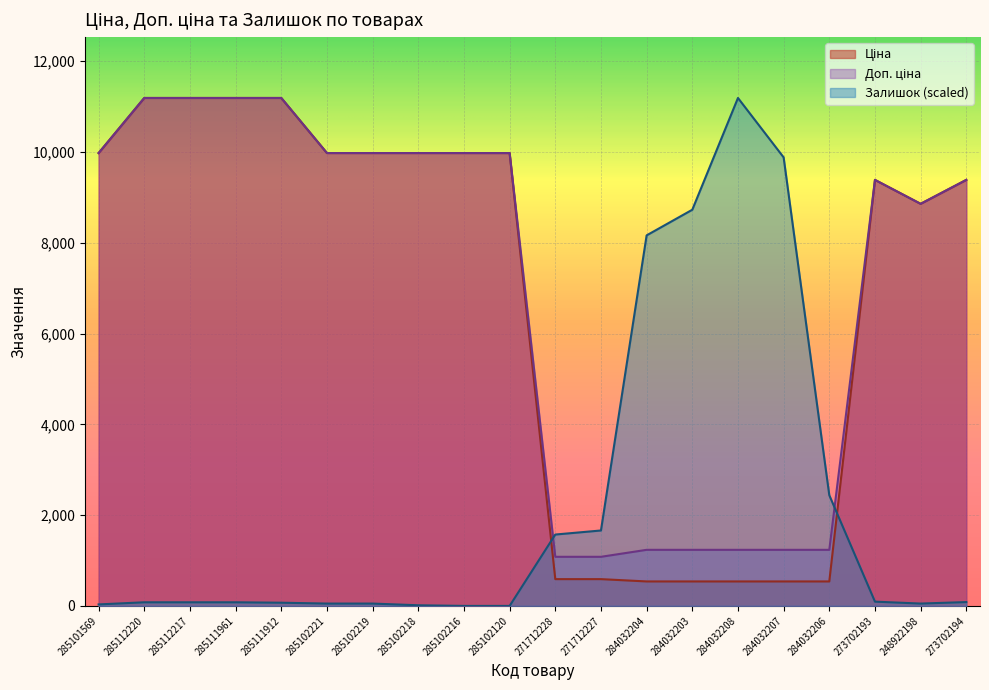

The Ціна series shows 5431.4 at 273702194. True or false?

False